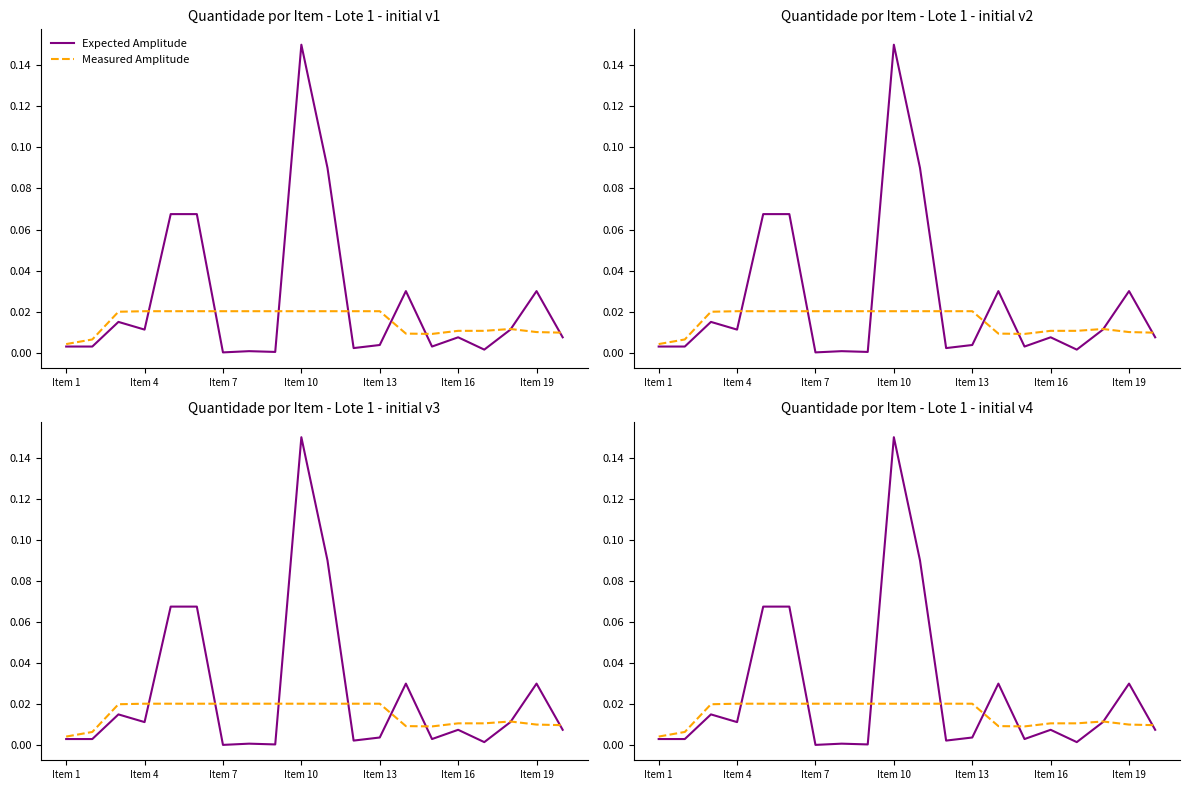

How many distinct data groups are displayed?

2